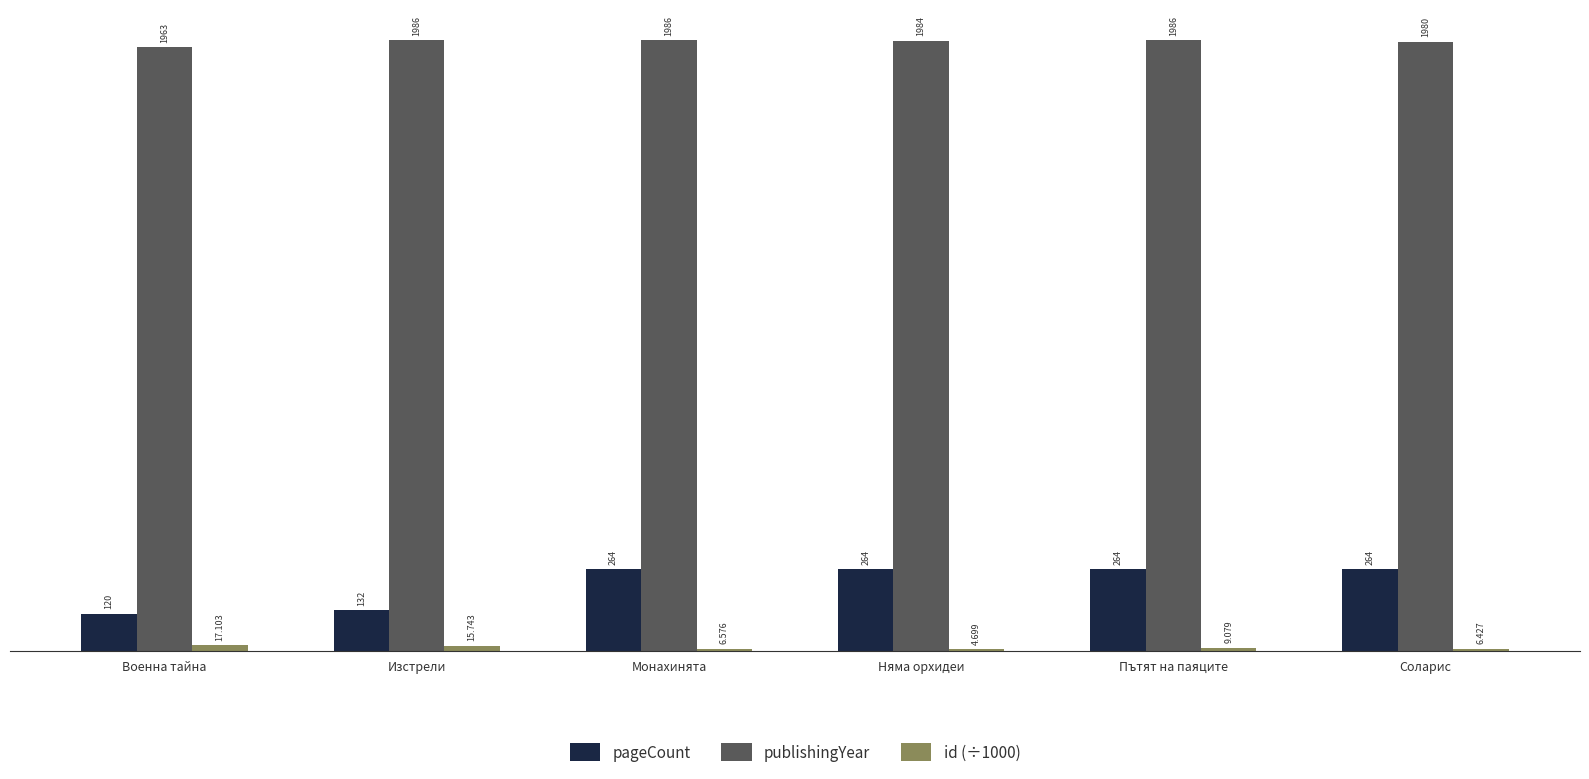

Which series changed the most between Военна тайна and Няма орхидеи?

pageCount